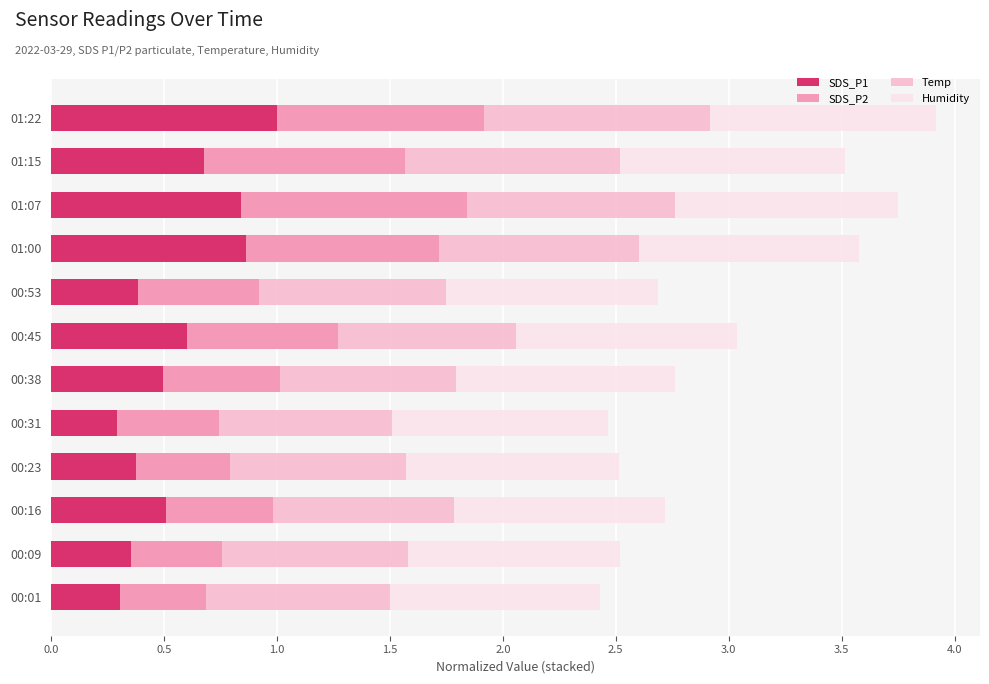

What is the total value across all series at 01:15?

3.5